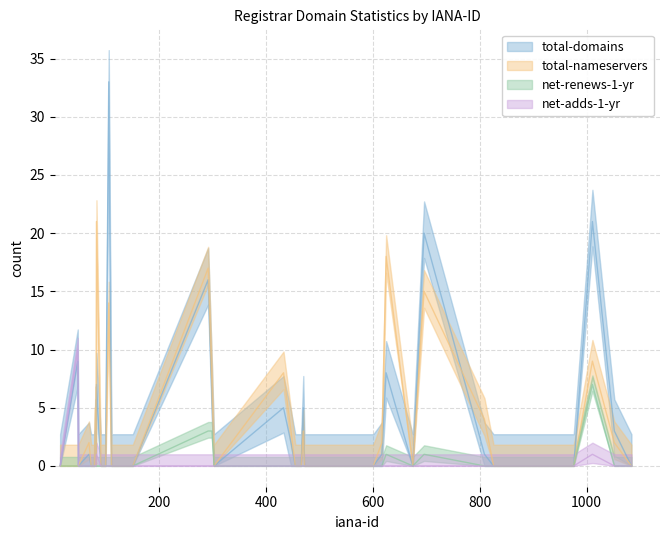

Which series has the largest range (max minus min)?

total-domains